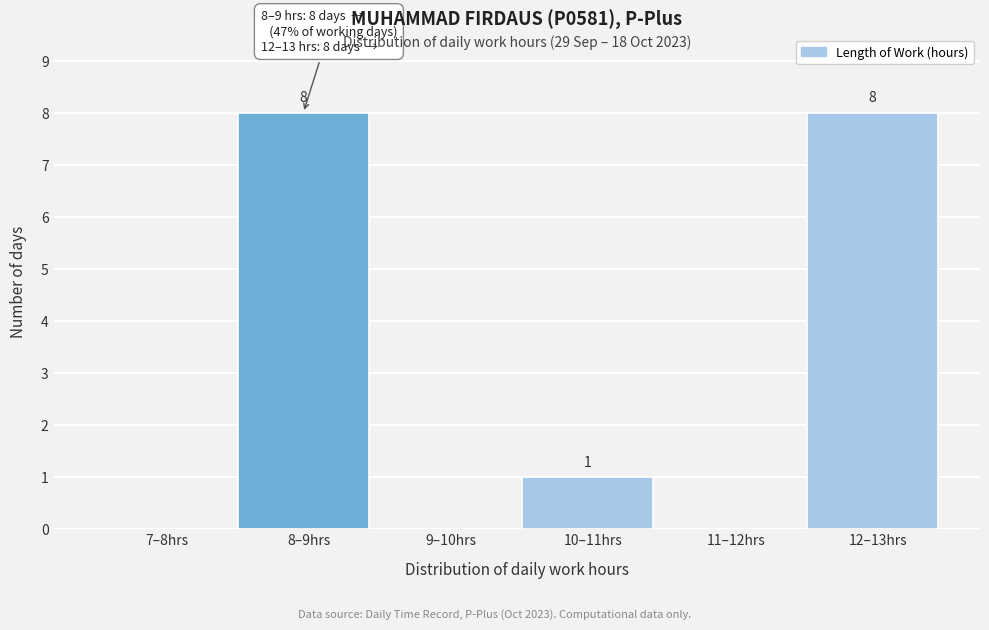

Reading left to right, list all the values displayed in this chart.

7–8hrs=0	8–9hrs=8	9–10hrs=0	10–11hrs=1	11–12hrs=0	12–13hrs=8